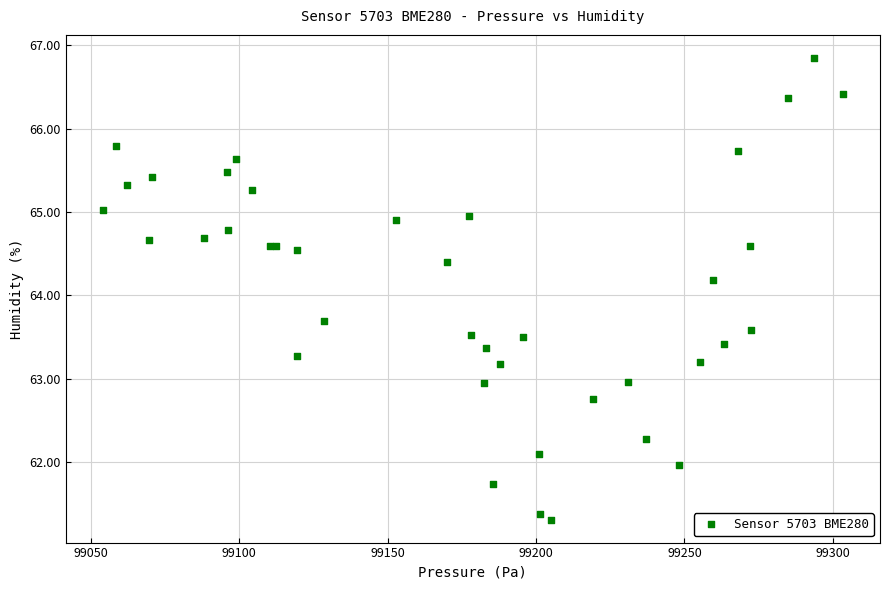

What Y value in the scatter plot is closest to 64?

64.2